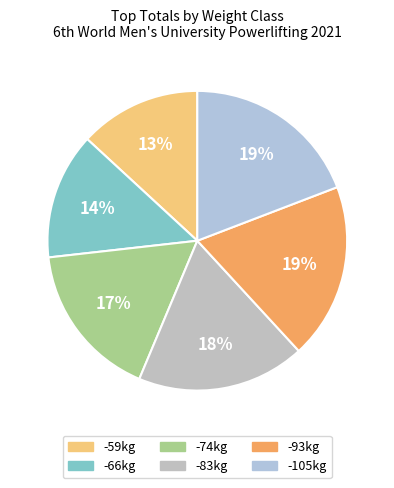

What is the ratio of the value at -66kg to the value at -105kg?

0.7